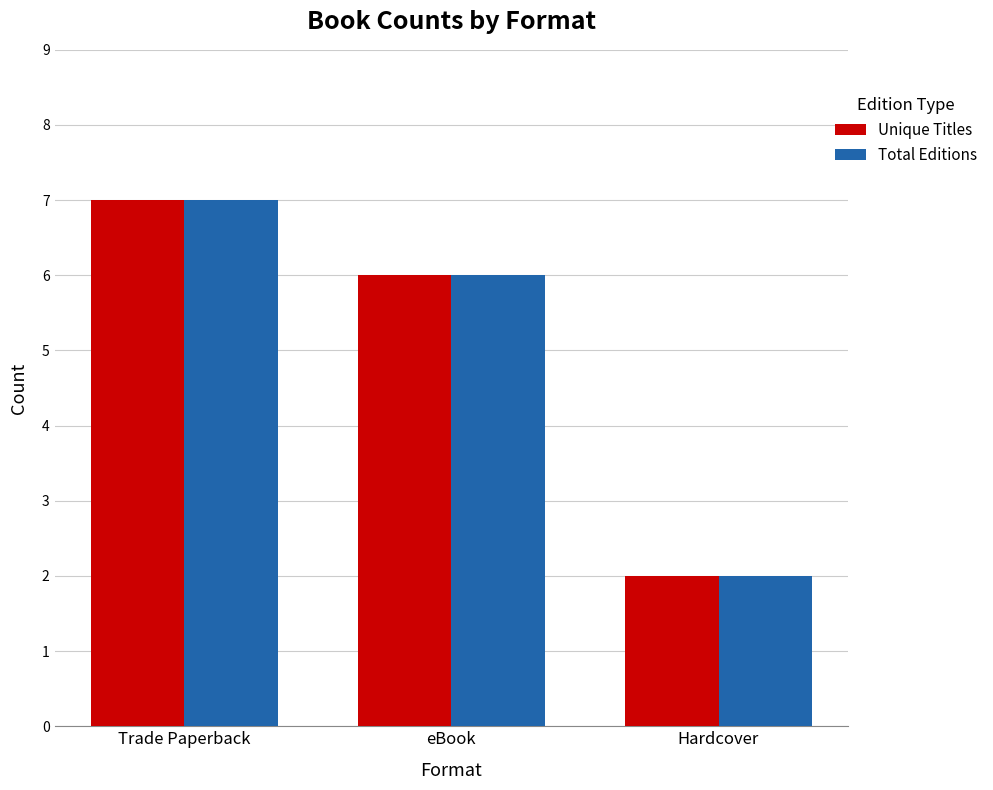

Rank the categories by Unique Titles value from lowest to highest.

Hardcover, eBook, Trade Paperback